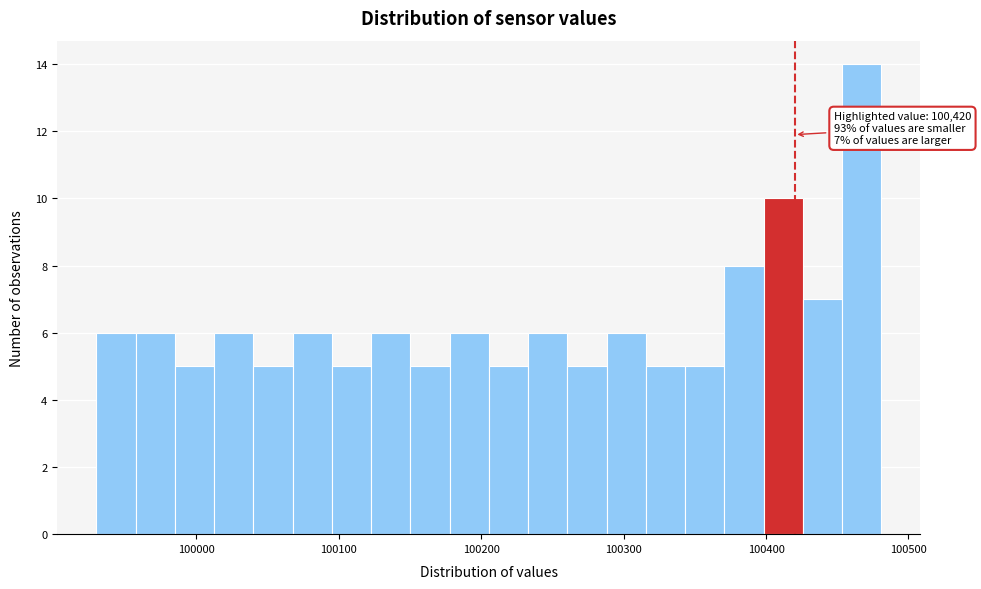

Around what value on the x-axis is the tallest bar? Give the approximate position of its centre, as read against the axis.

100470